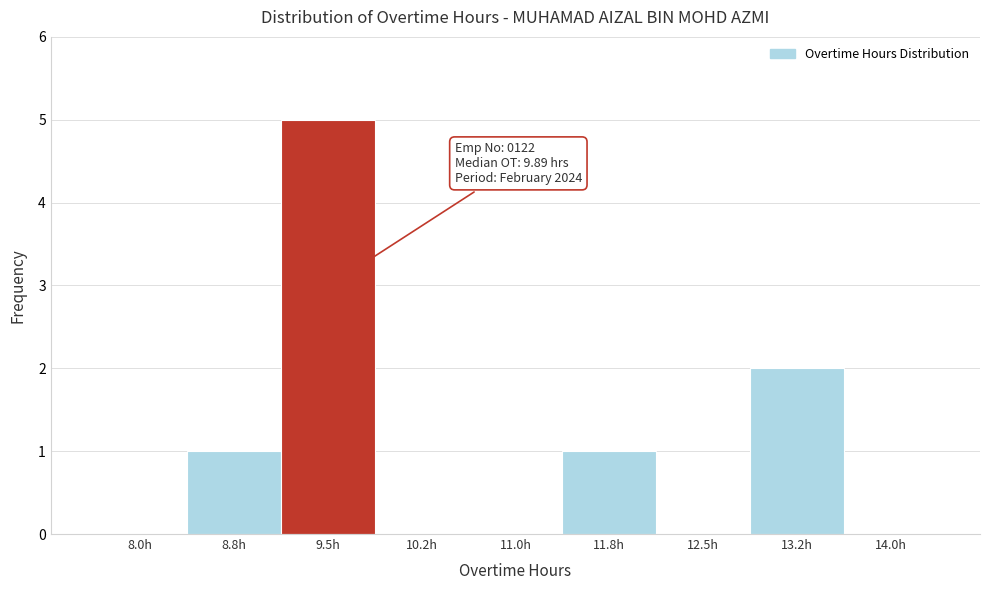

Reading left to right, transcribe all the data shown in this chart.

8.0h=0	8.8h=1	9.5h=5	10.2h=0	11.0h=0	11.8h=1	12.5h=0	13.2h=2	14.0h=0